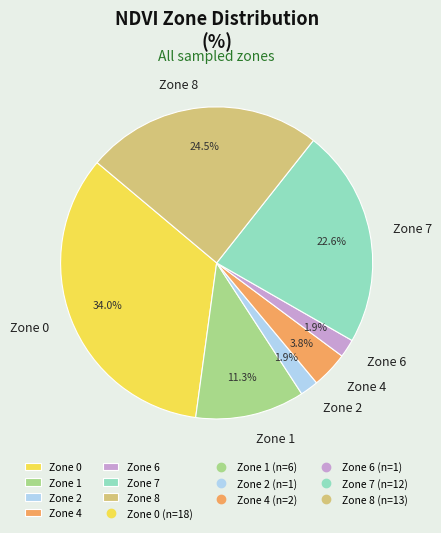

Count the number of slices in the pie.

7